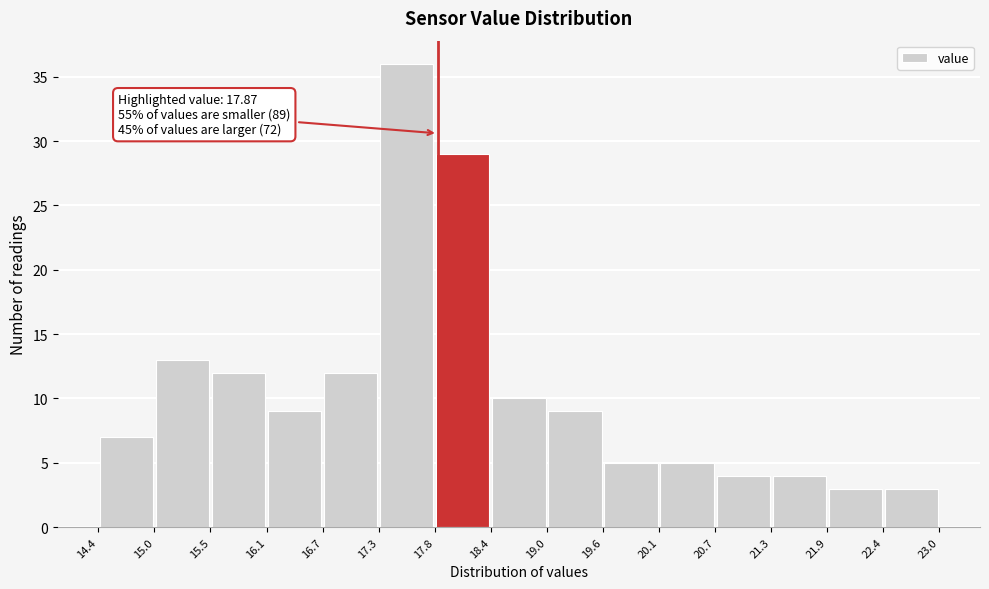

Which range on the x-axis has the tallest bar?

17.3 to 17.8